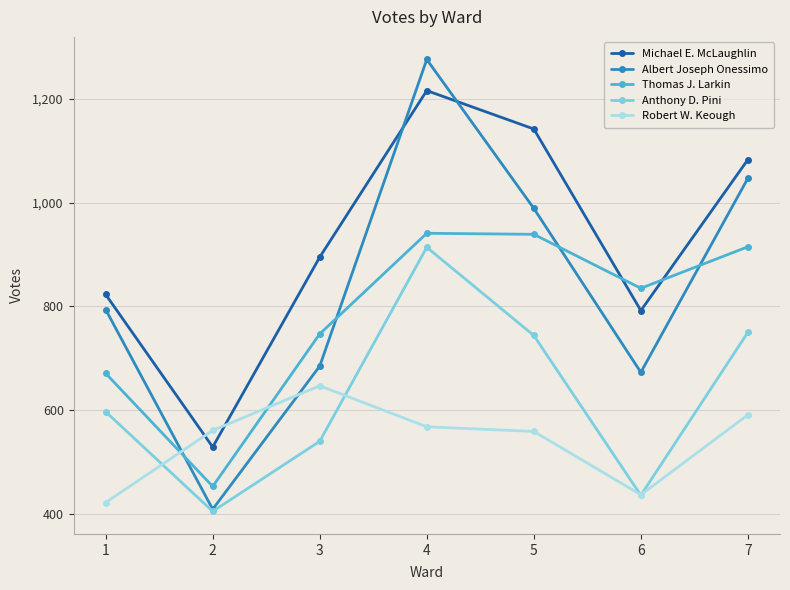

Does the chart have visible grid lines?

Yes